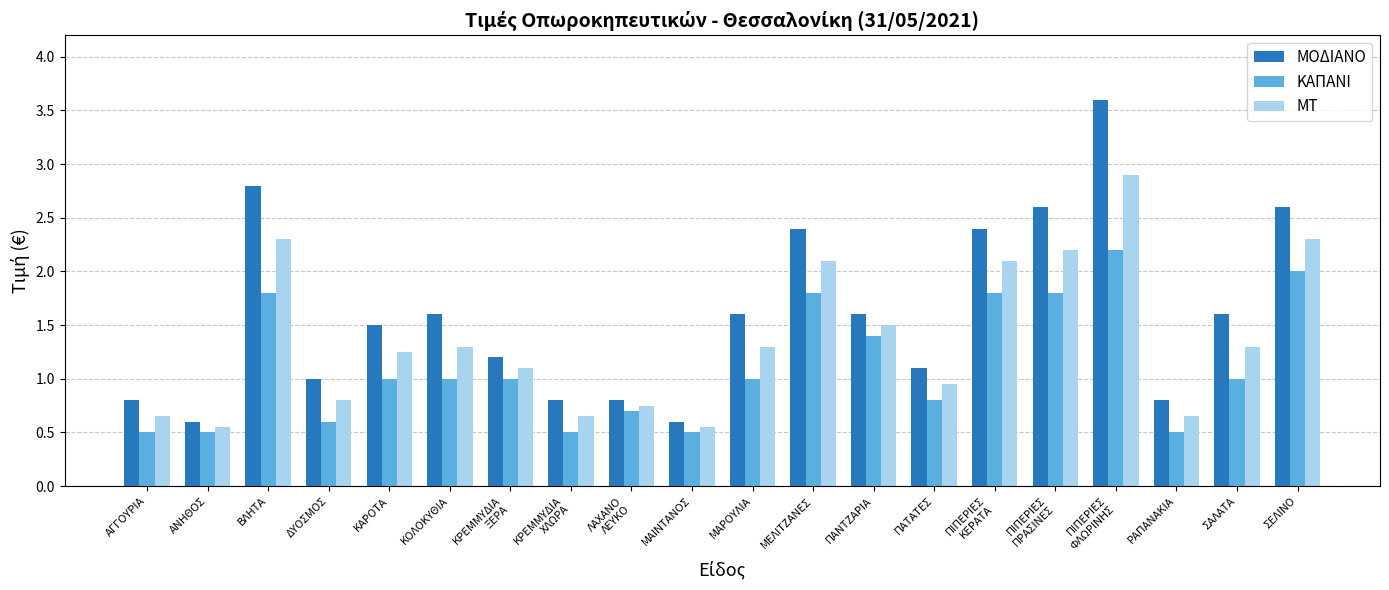

How many bars are there in each group?

3